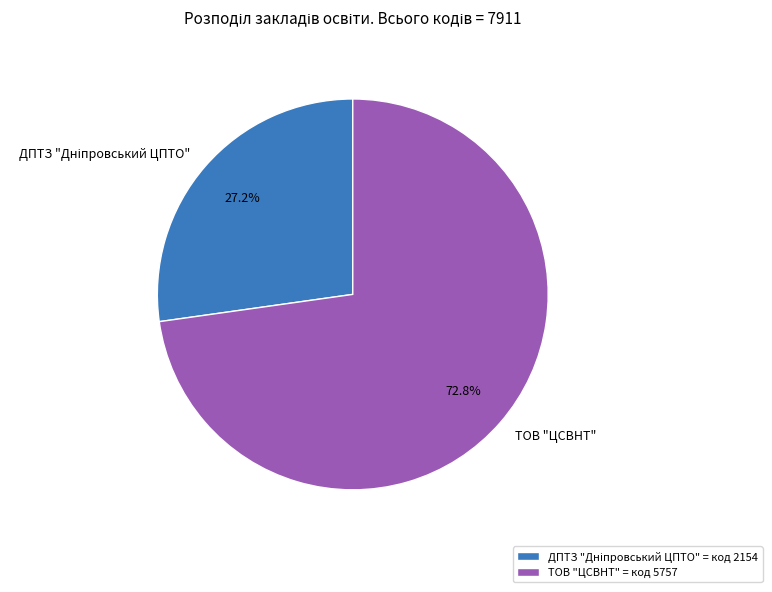

Is there any slice that represents more than half of the pie?

Yes